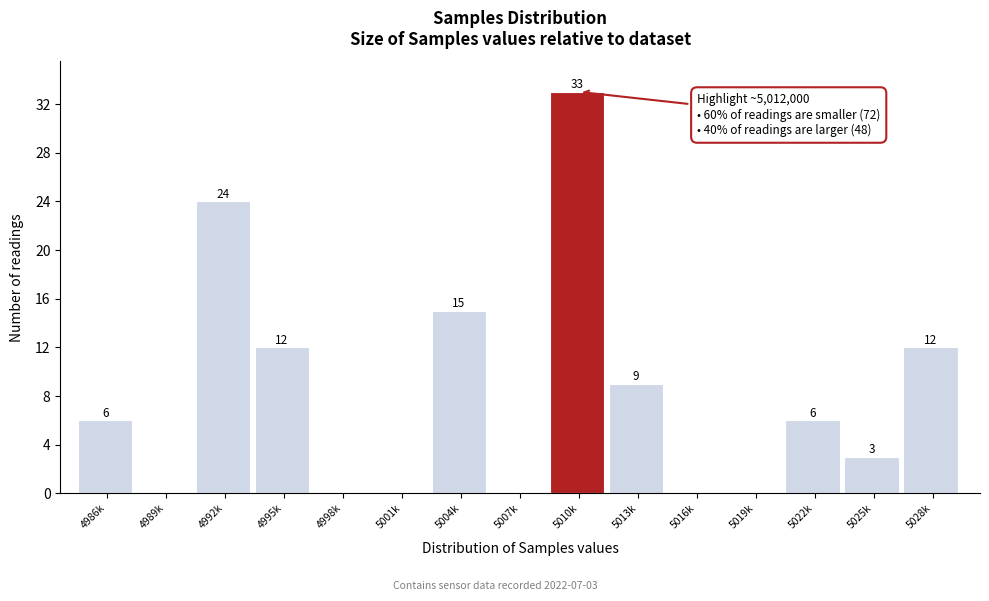

Reading left to right, transcribe all the data shown in this chart.

4986k=6	4989k=0	4992k=24	4995k=12	4998k=0	5001k=0	5004k=15	5007k=0	5010k=33	5013k=9	5016k=0	5019k=0	5022k=6	5025k=3	5028k=12